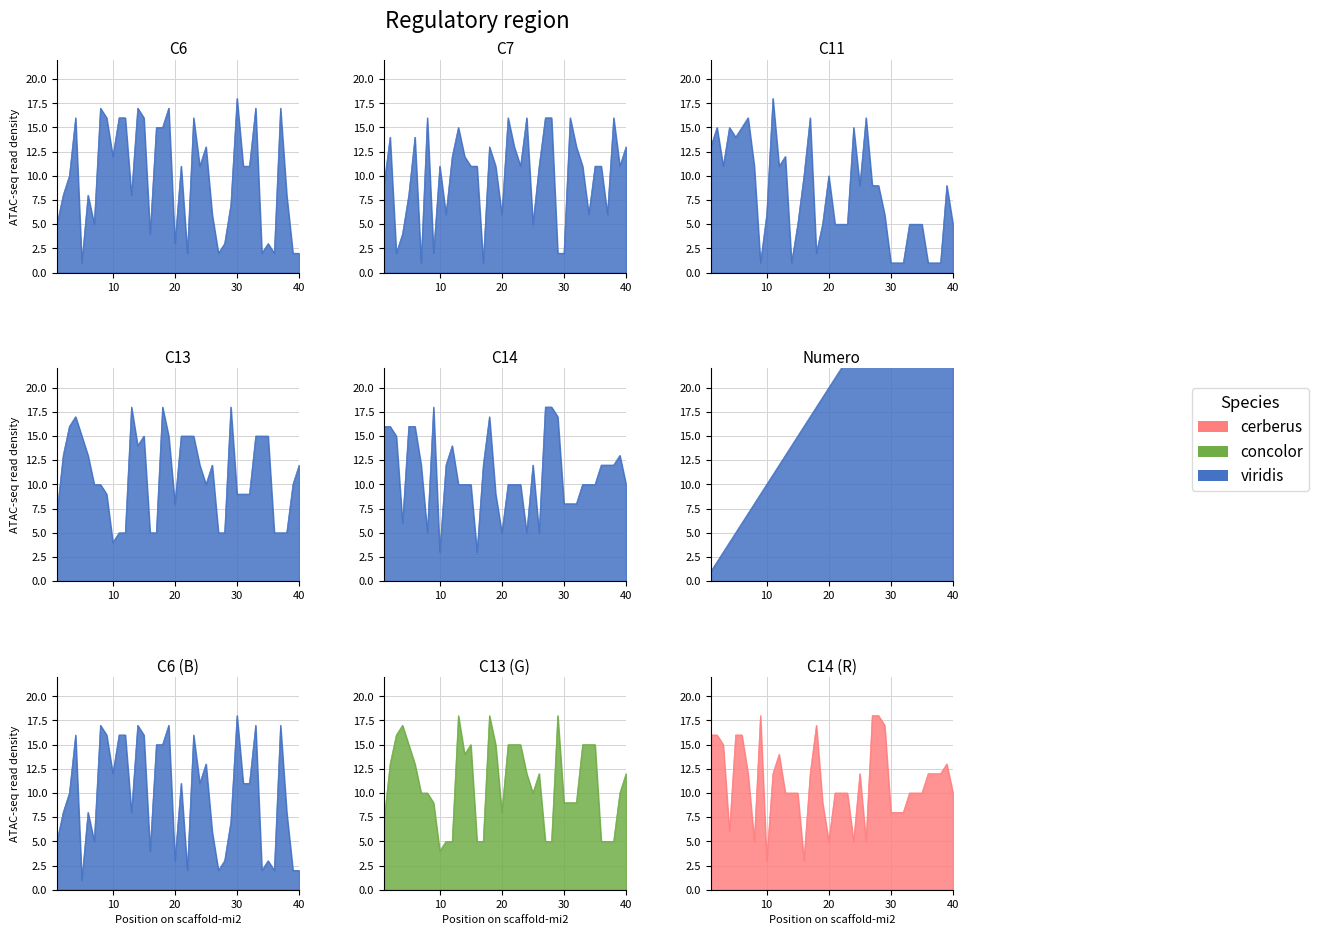

At which category does C14 reach its first local valley?

4